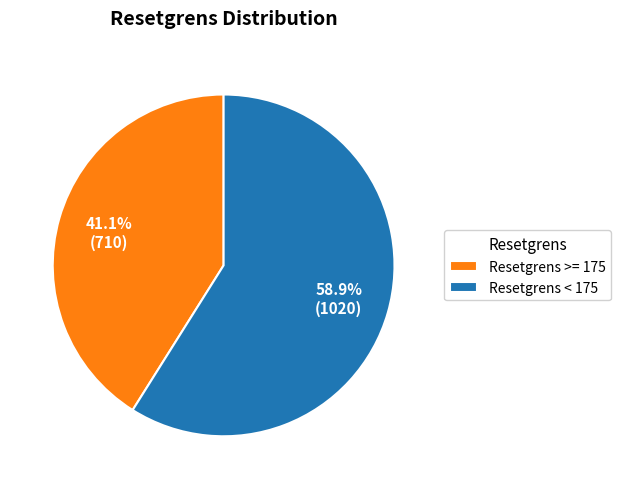

Rank the categories by value from highest to lowest.

Resetgrens < 175, Resetgrens >= 175